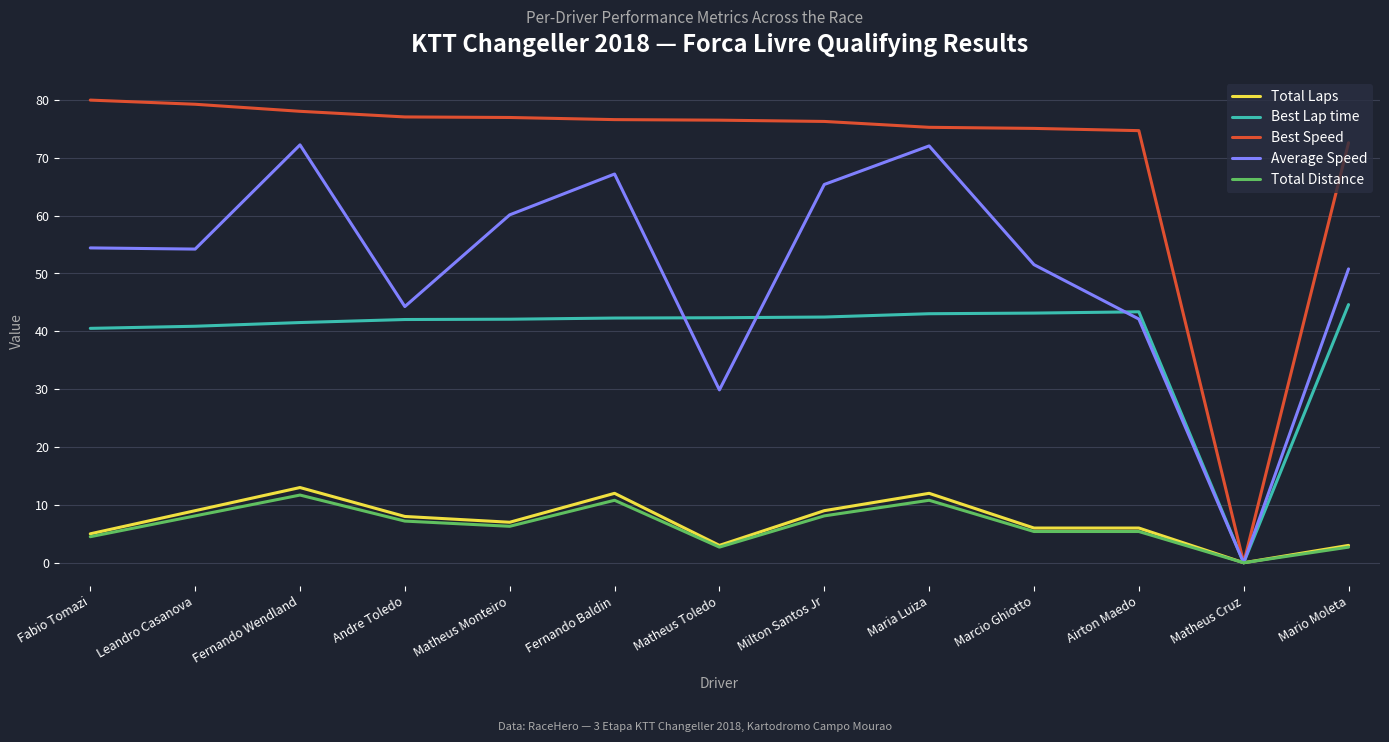

Is the value of Best Speed at Fernando Wendland greater than the value of Total Distance at Andre Toledo?

Yes